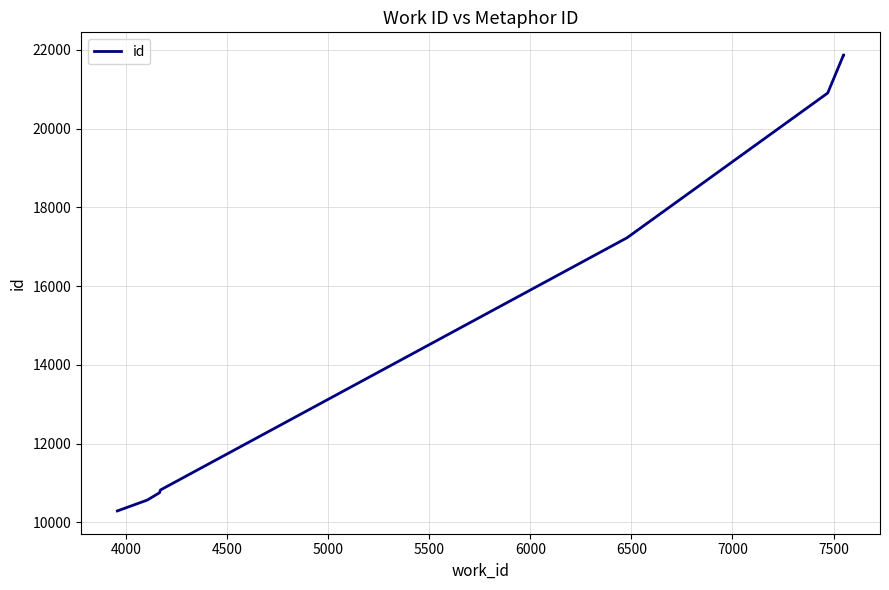

Count the number of values greater than 17228.

4